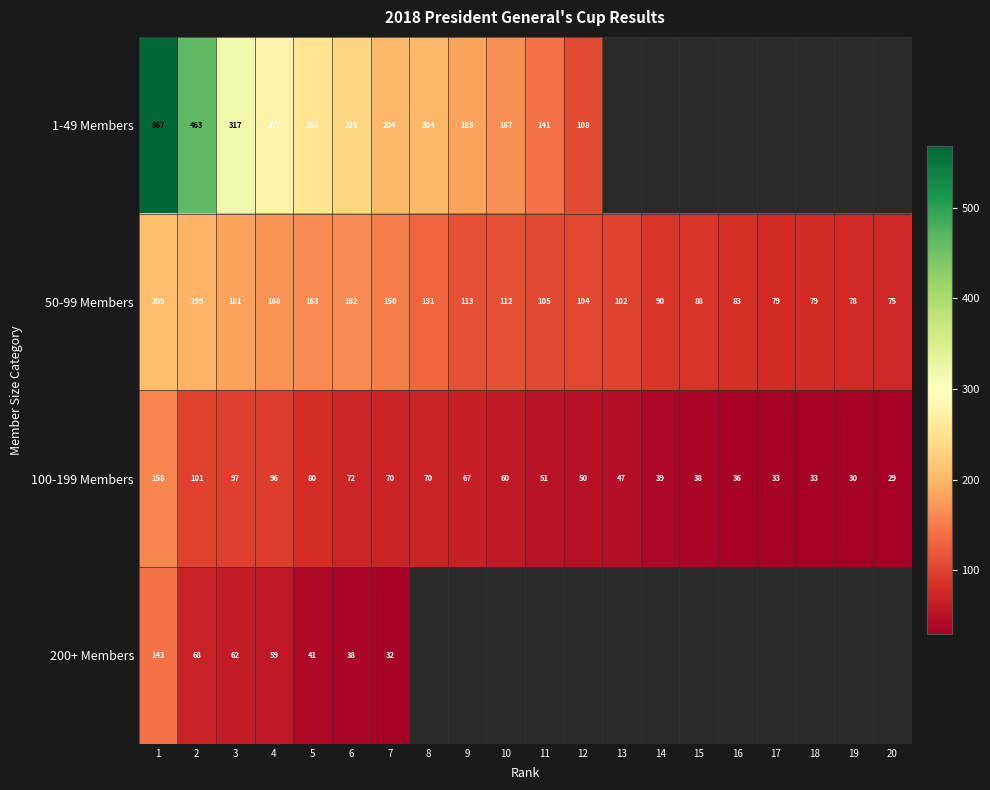

Which category has the highest value across all series?

1